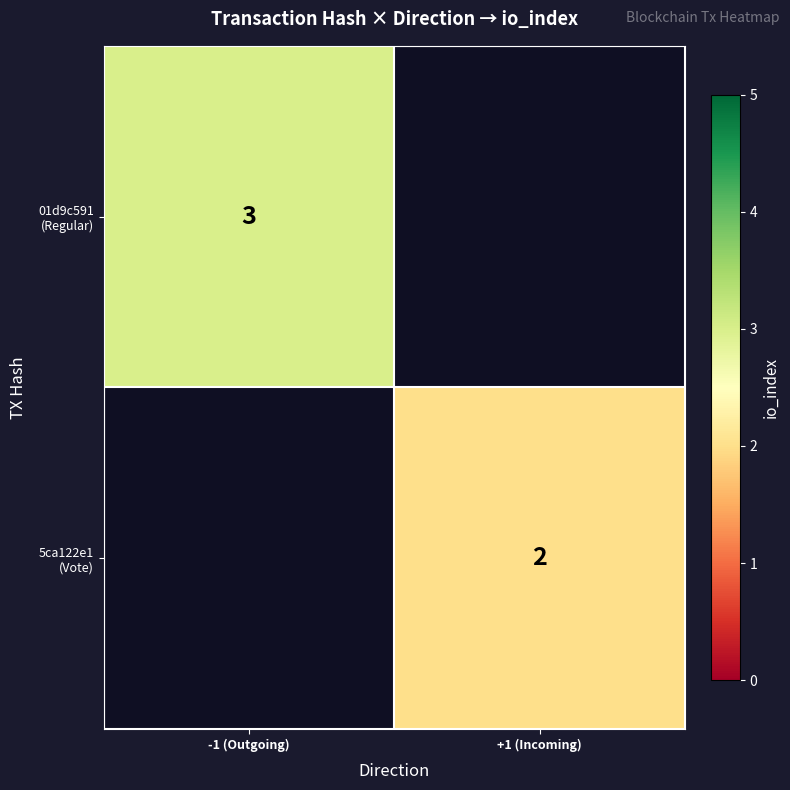

True or false: 01d9c591 (Regular) has a value of 5.1 at -1 (Outgoing).

False